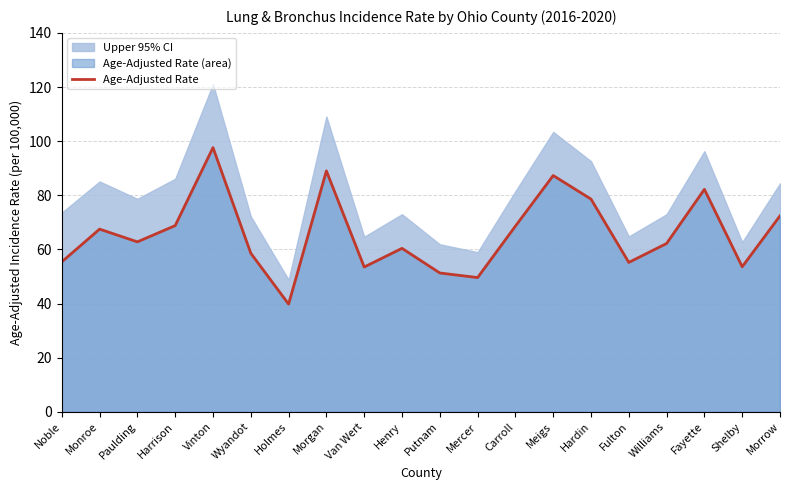

How many values exceed 62?

11